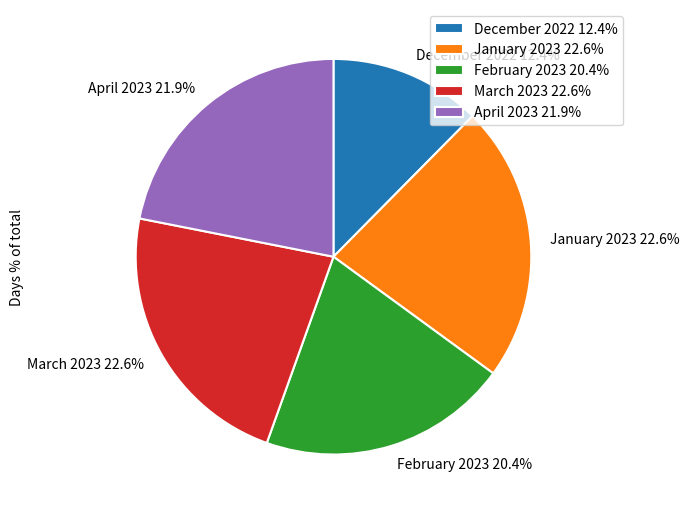

Is there a majority slice in this chart?

No